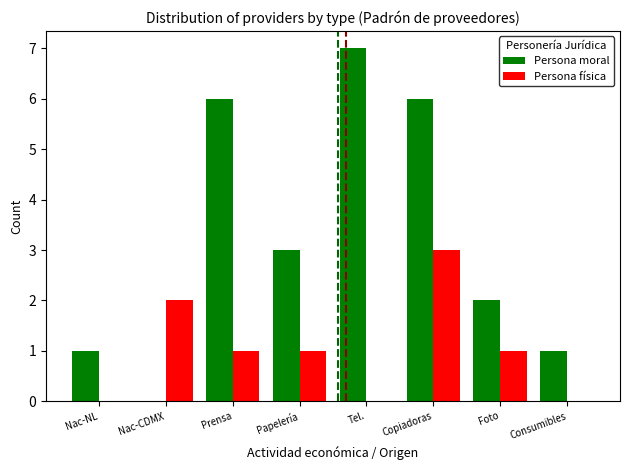

What is the maximum value for Persona física?

3